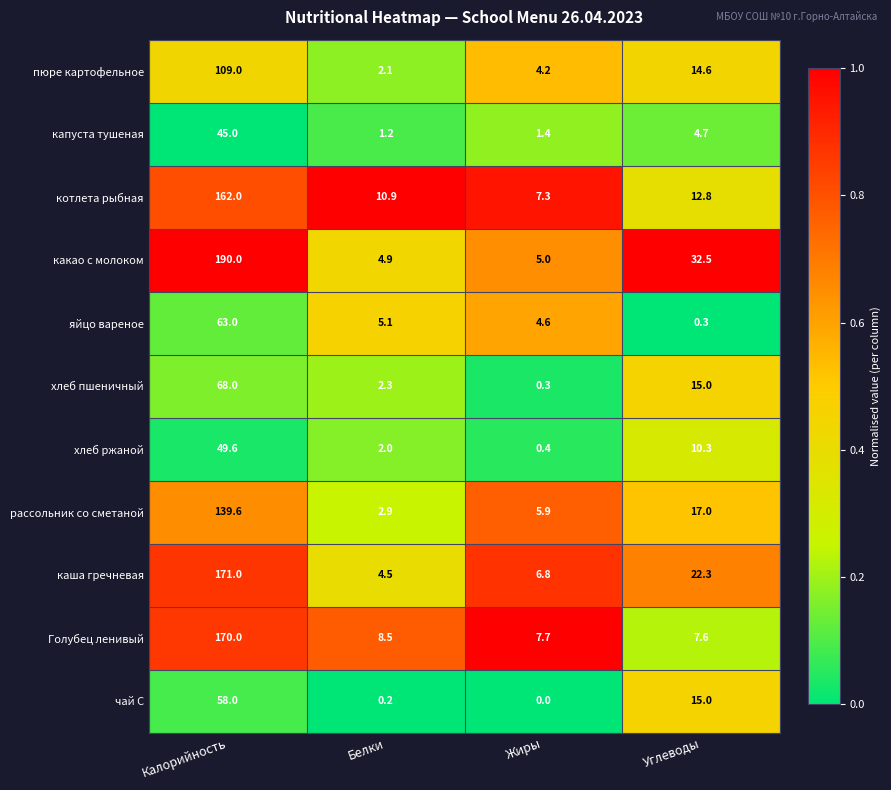

What is the average value of the хлеб пшеничный series?

21.4